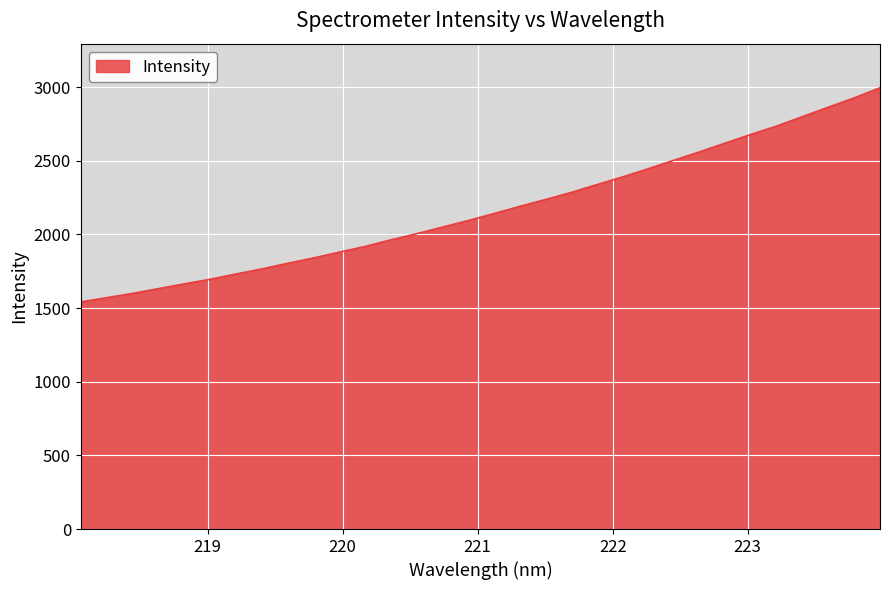

What is the difference between the maximum and minimum values?

1453.2